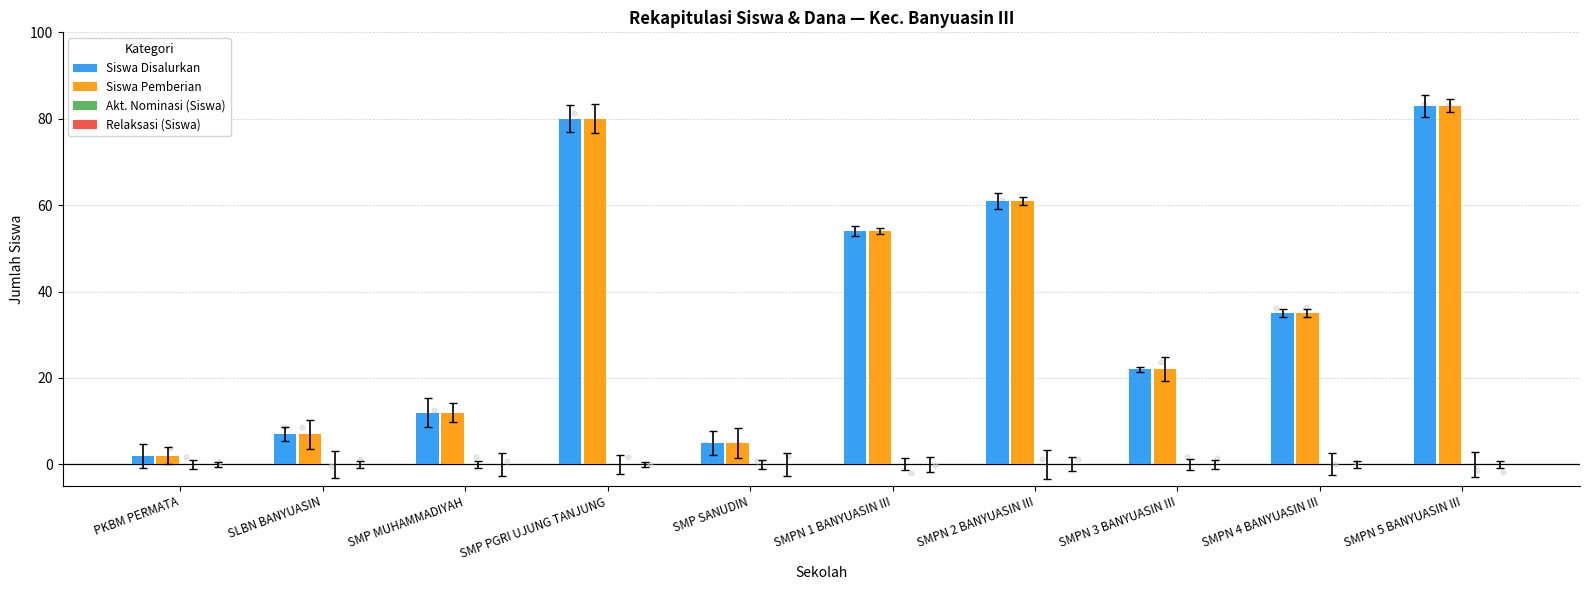

At which category is the sum across all series the highest?

SMPN 5 BANYUASIN III